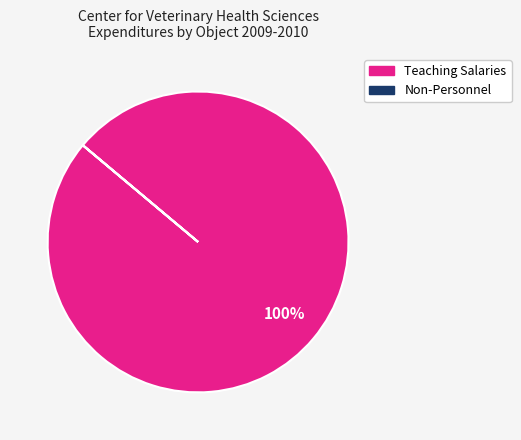

Is there any slice that represents more than half of the pie?

Yes